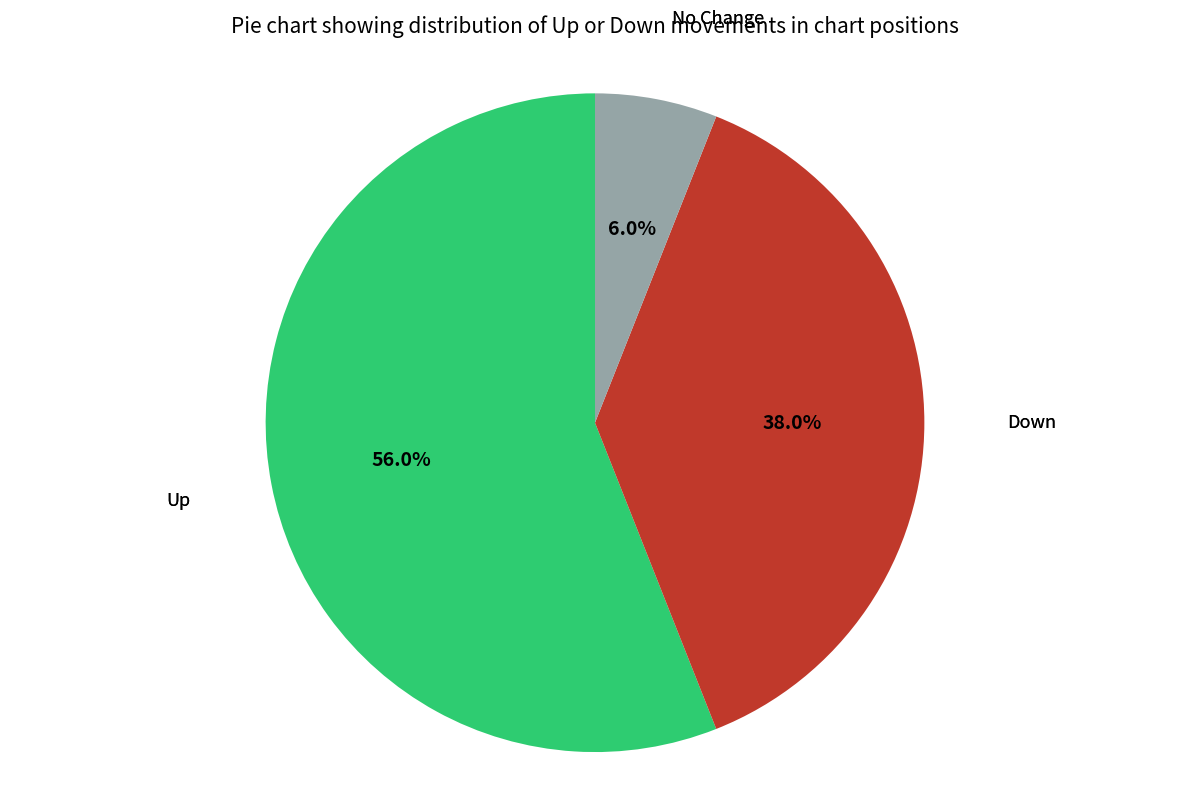

How many slices are in this pie chart?

3